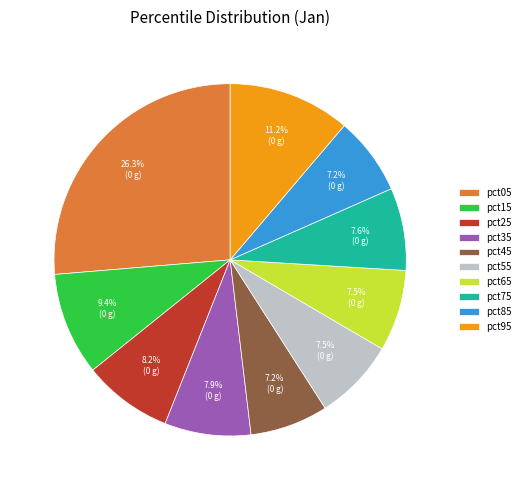

What is the total percentage of pct15 and pct85?

16.6%